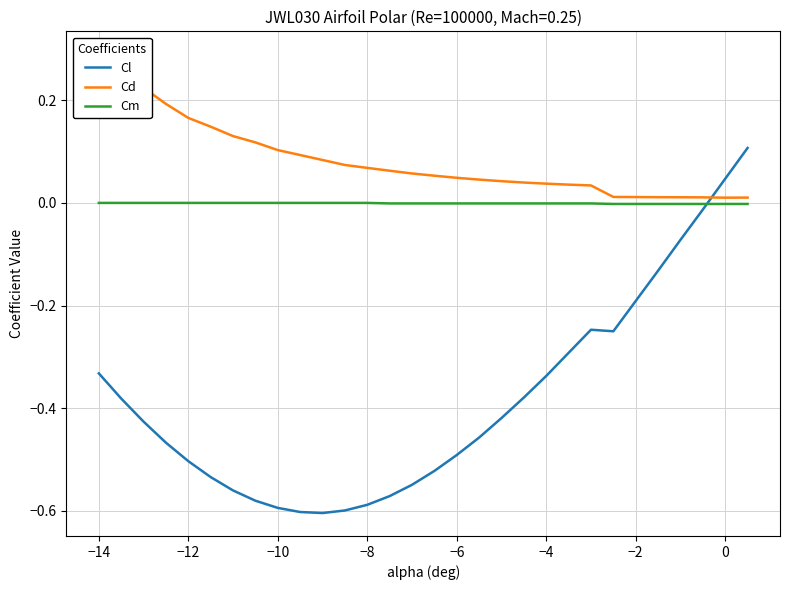

At how many categories does at least one series exceed 0?

30